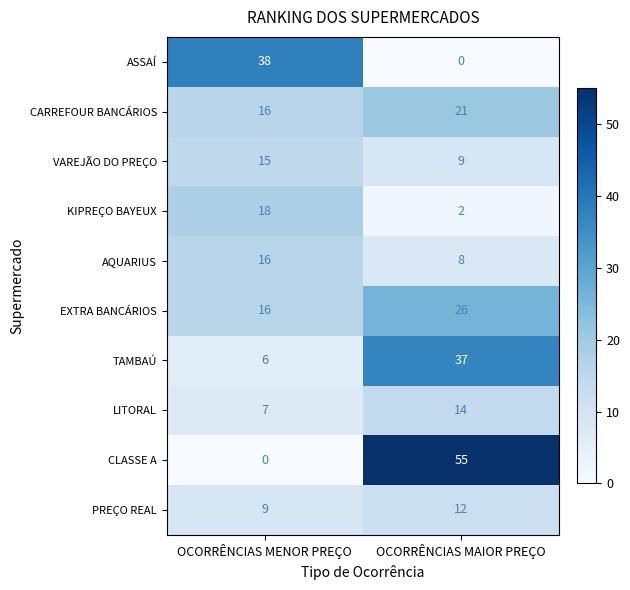

What is the total value across all series at OCORRÊNCIAS MAIOR PREÇO?

184